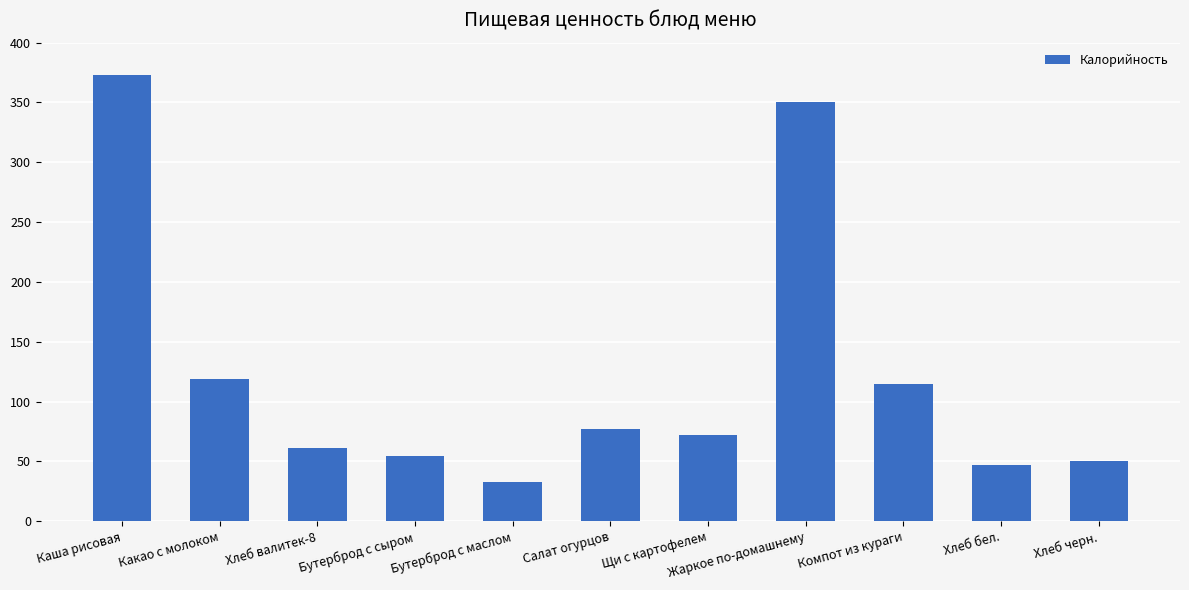

Reading left to right, transcribe all the data shown in this chart.

373.0	118.8	61.4	54.3	32.9	77.0	71.8	350.0	114.8	46.8	50.0